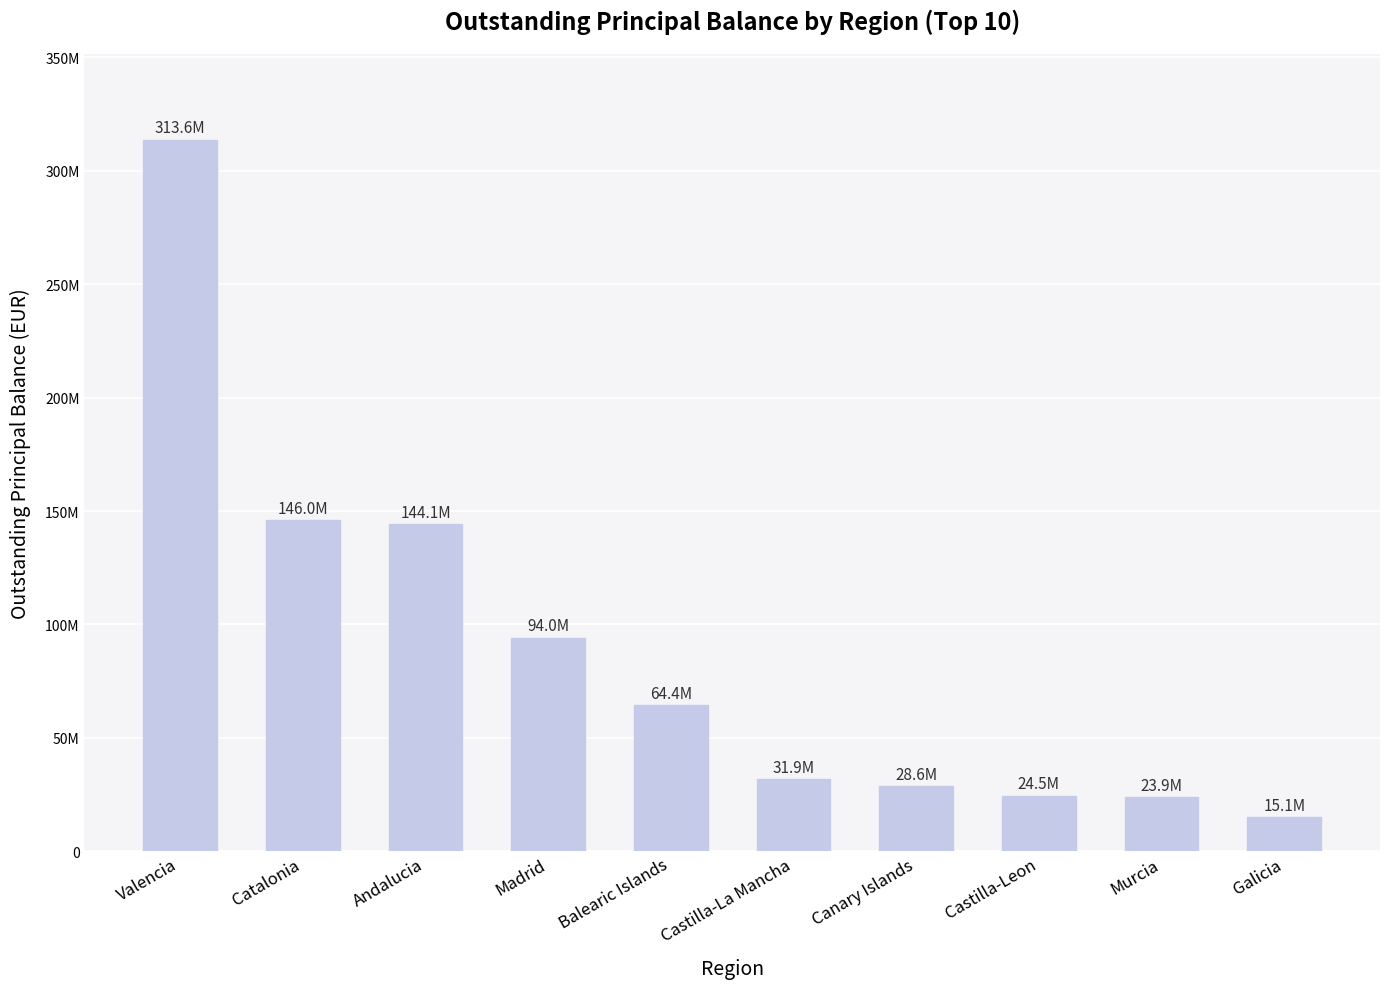

What is the difference between the values at Galicia and Balearic Islands?

49367106.5